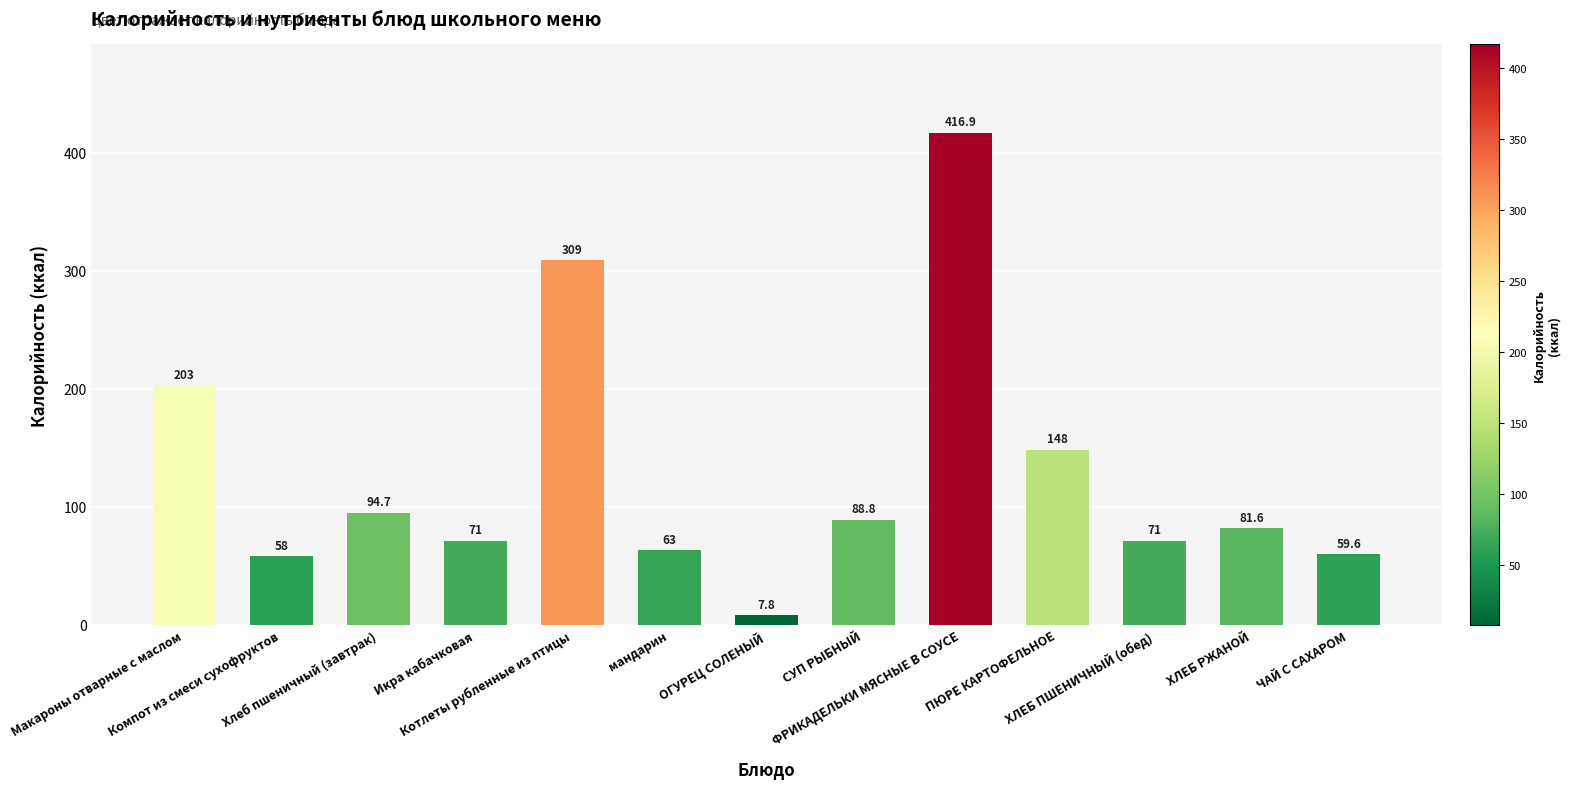

What is the maximum value shown in the chart?

416.9